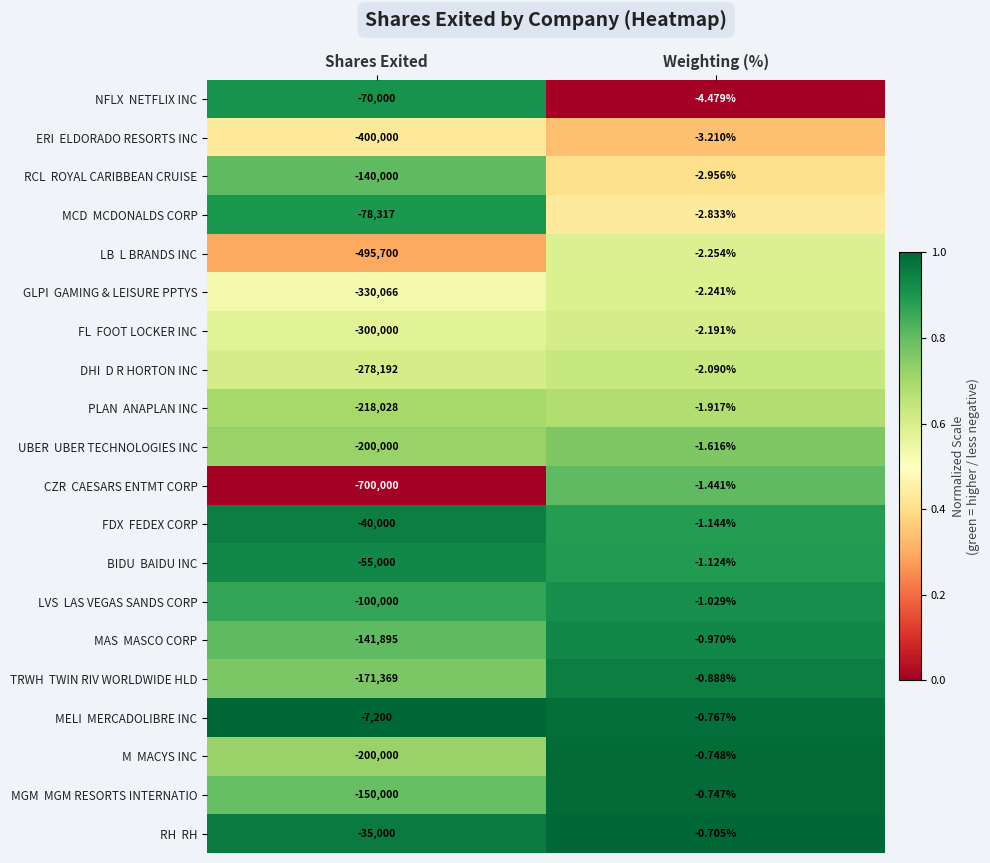

Which series has the largest total across all categories?

MELI MERCADOLIBRE INC